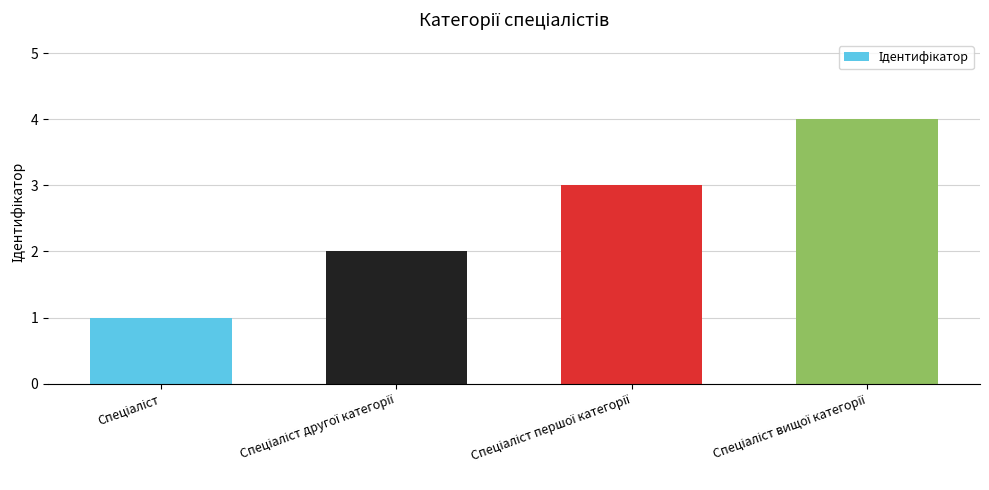

Count the number of categories in the chart.

4